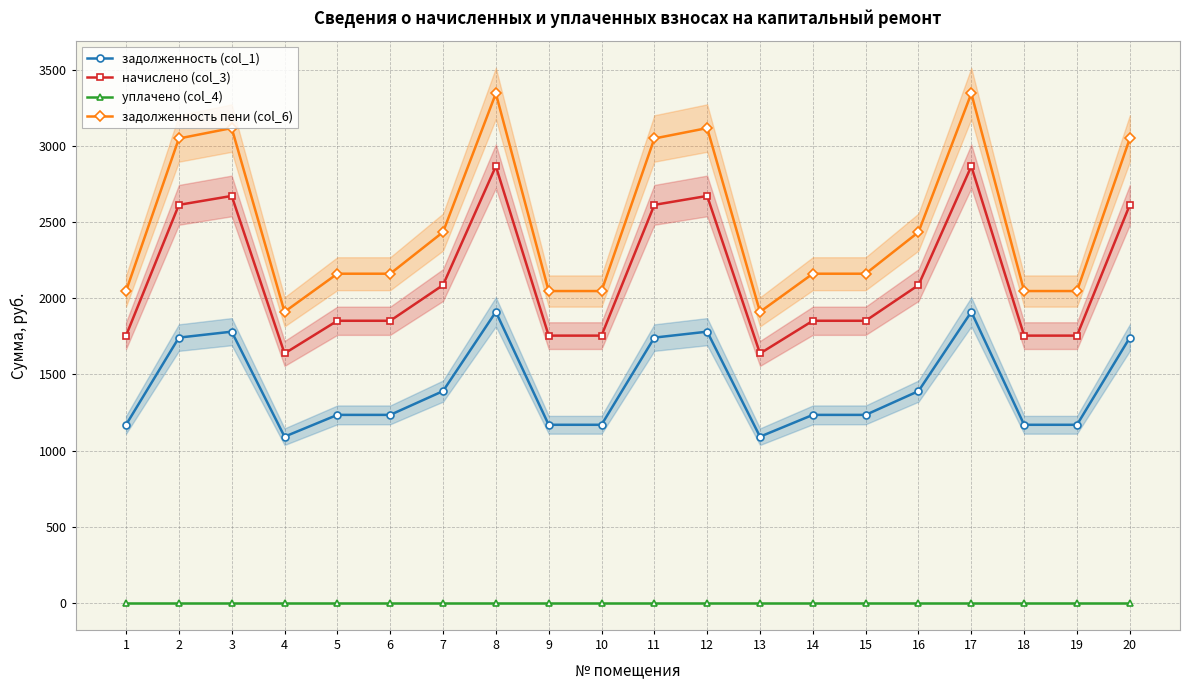

What value does the задолженность (col_1) series have at 2?

1742.0